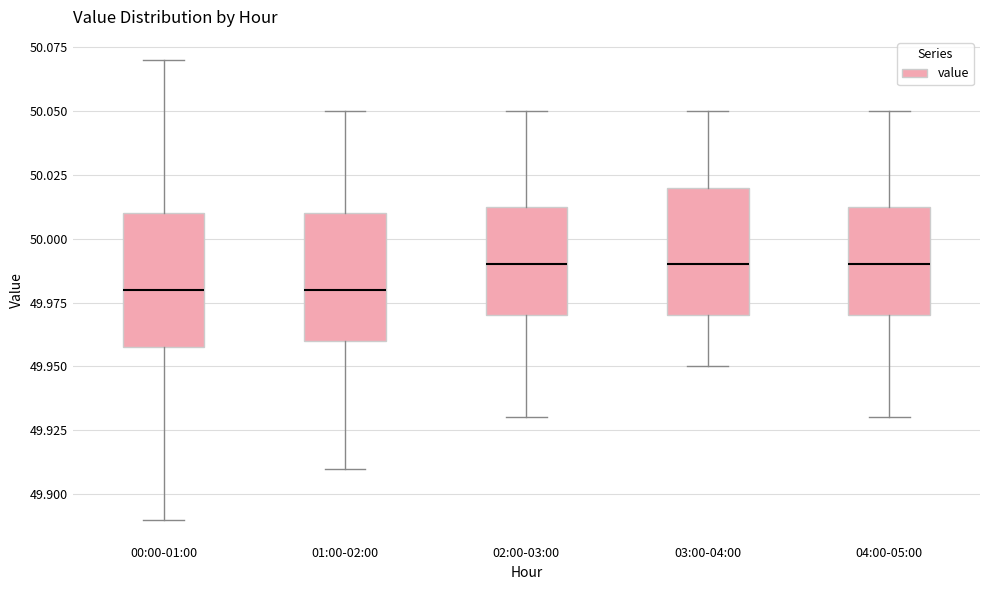

Where does the lower whisker of the box for 00:00-01:00 end on the y-axis? The values are not printed on the chart, so give them approximately, as read against the axis.

49.890